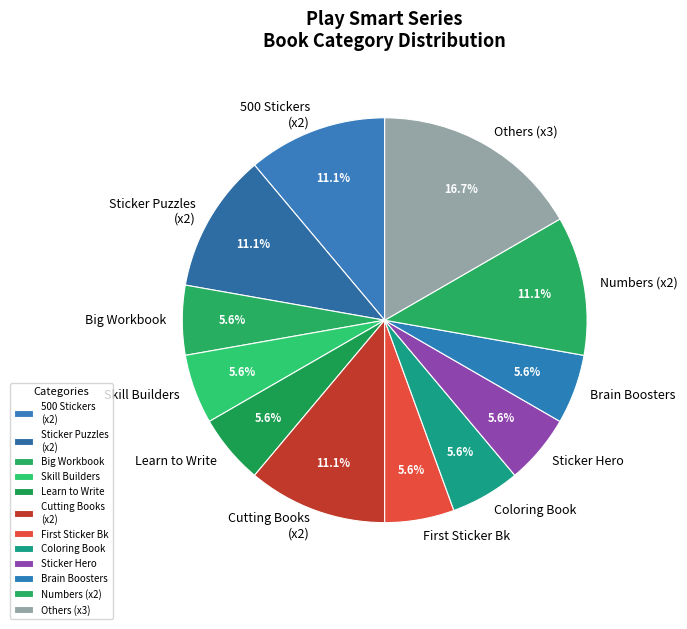

Approximately how many times larger is the value at Brain Boosters compared to Skill Builders?

1.0